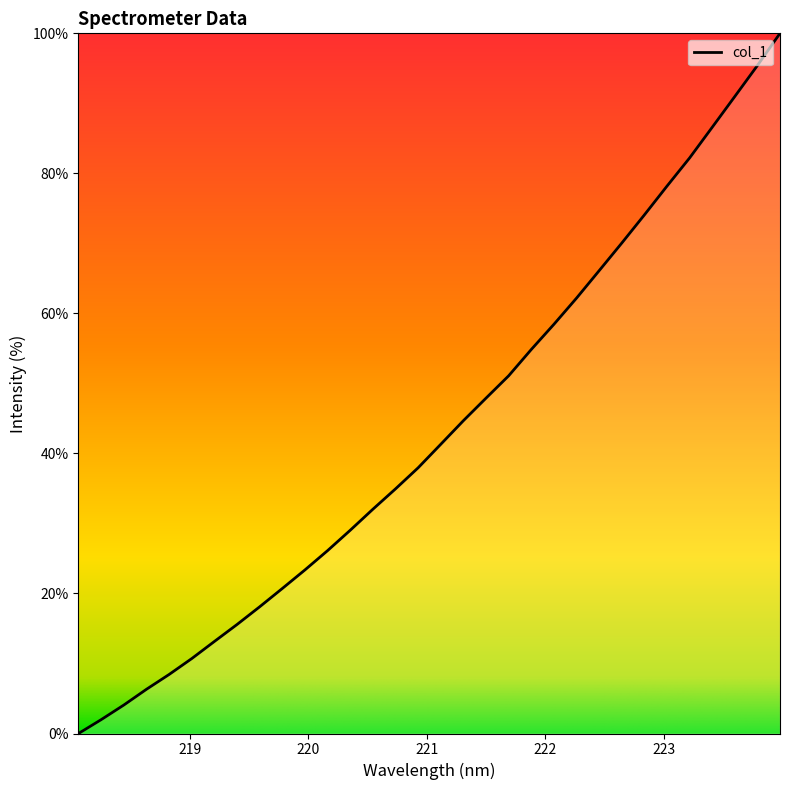

What is the greatest value displayed?

100.0